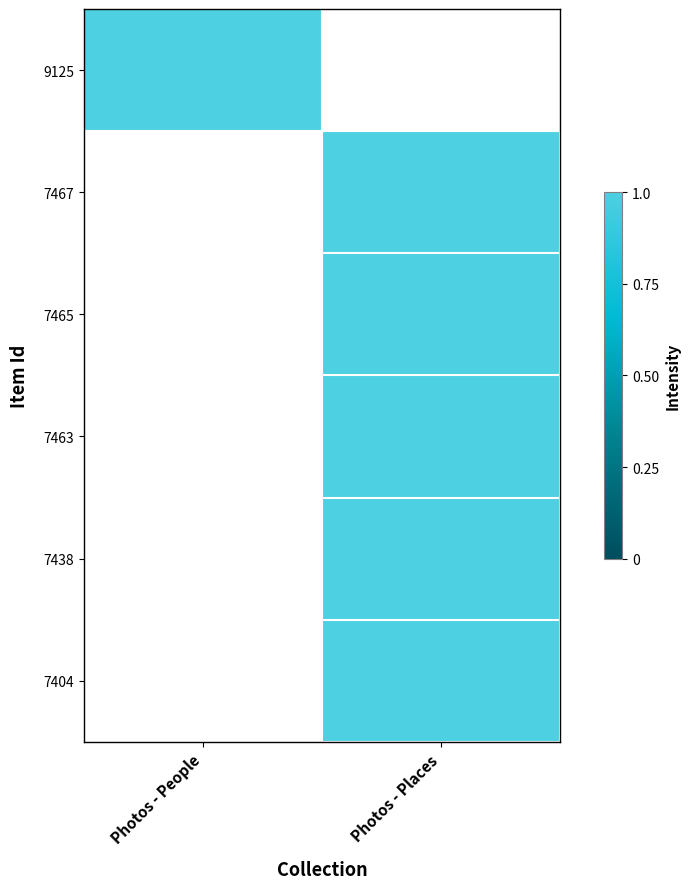

What is the sum of the 7467 values at Photos - Places and Photos - People?

1